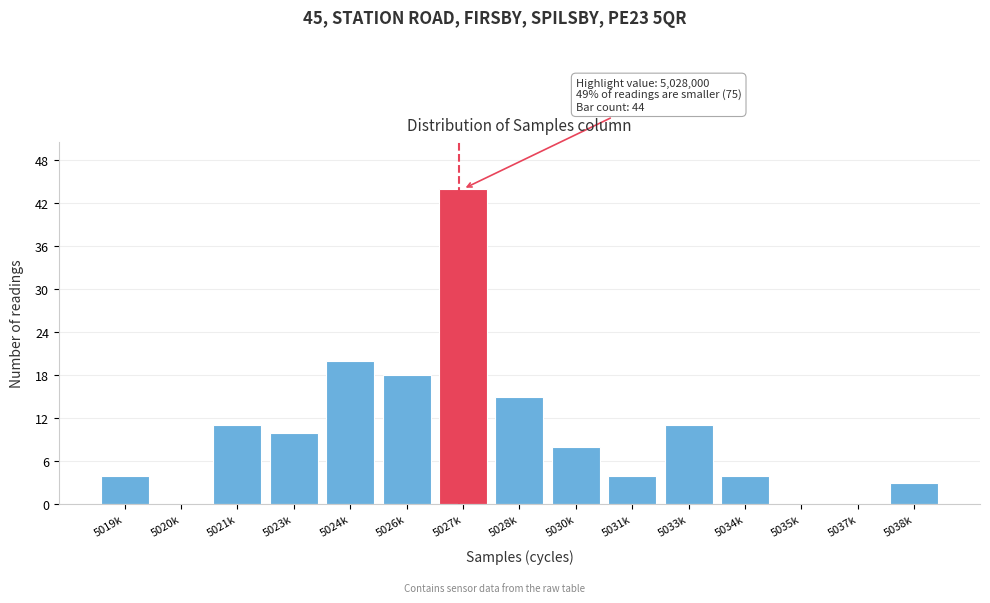

Reading right to left, list all the values displayed in this chart.

5038k=3	5037k=0	5035k=0	5034k=4	5033k=11	5031k=4	5030k=8	5028k=15	5027k=44	5026k=18	5024k=20	5023k=10	5021k=11	5020k=0	5019k=4